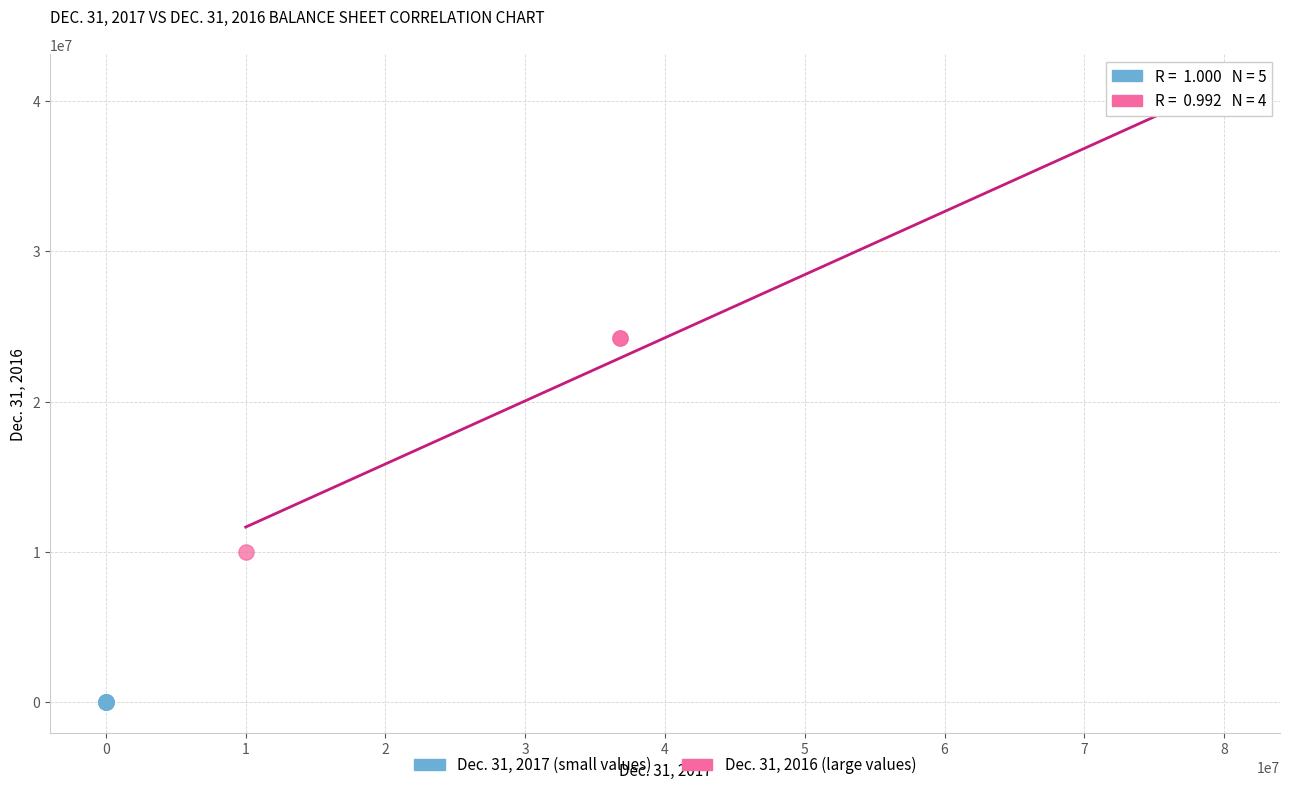

Which series has the widest spread of Y values?

Dec. 31, 2016 (large values)